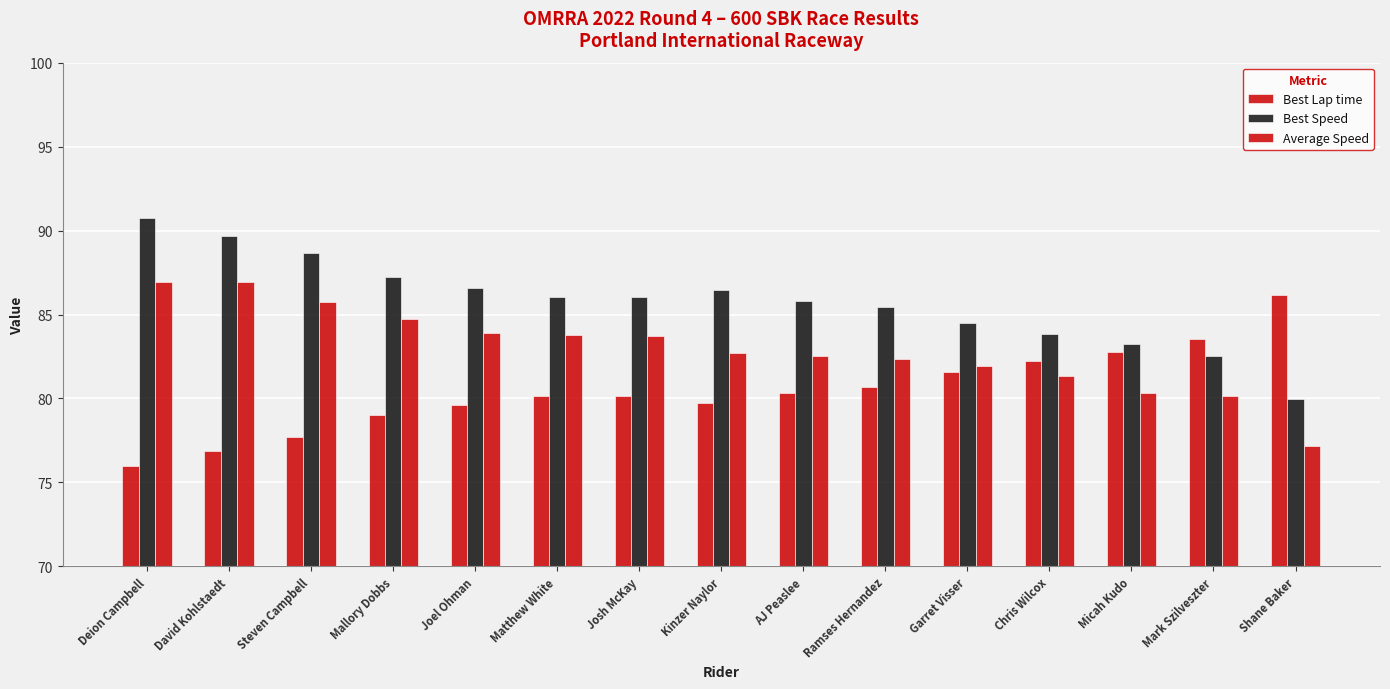

How many bars are there in each group?

3